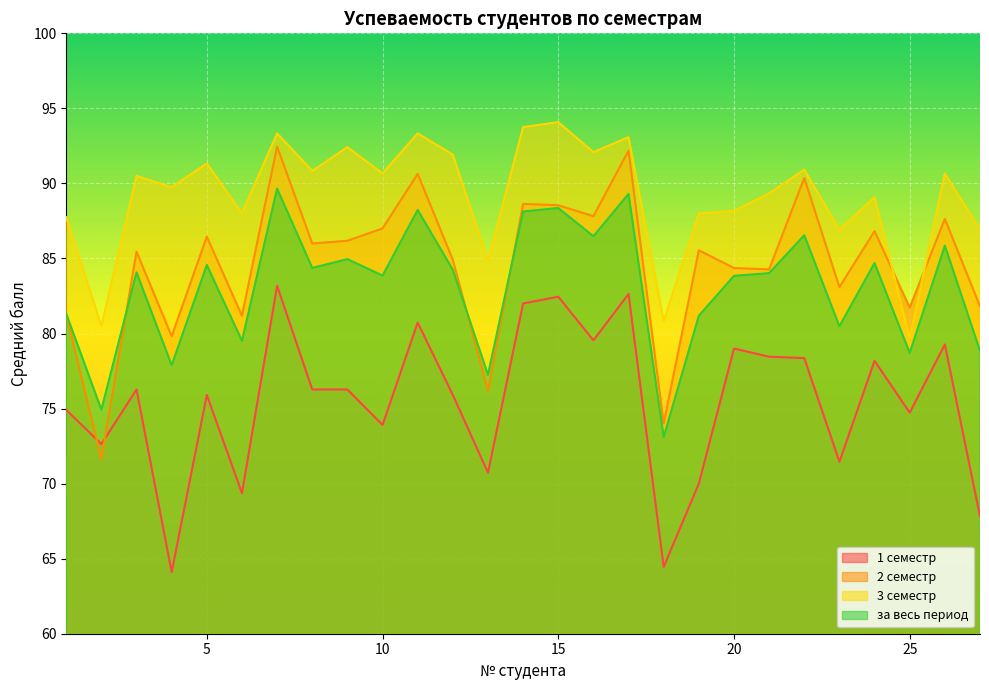

Rank the series at 22 from lowest to highest value.

1 семестр, за весь период, 2 семестр, 3 семестр